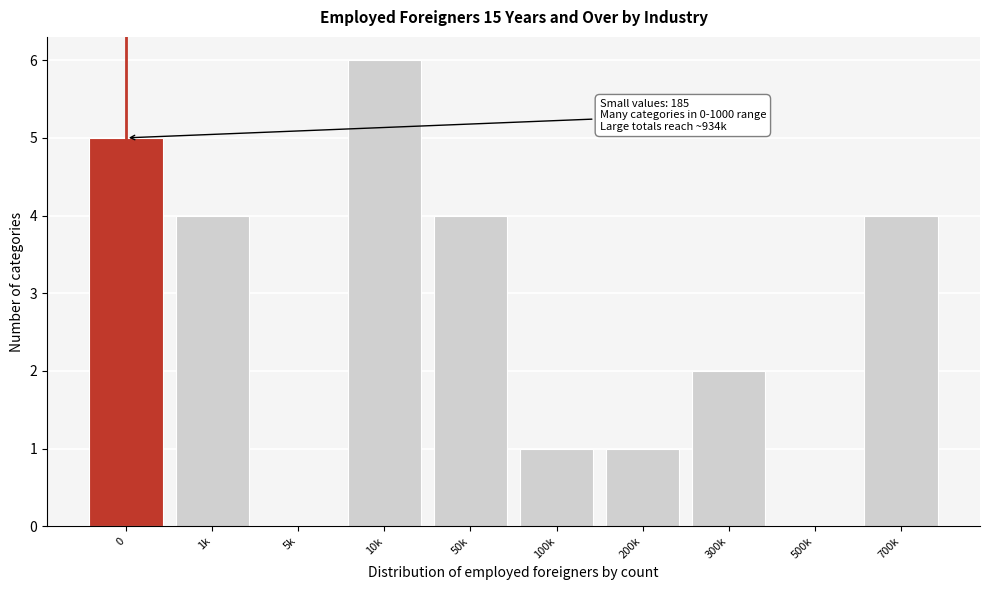

Reading left to right, transcribe all the data shown in this chart.

0=5	1k=4	5k=0	10k=6	50k=4	100k=1	200k=1	300k=2	500k=0	700k=4